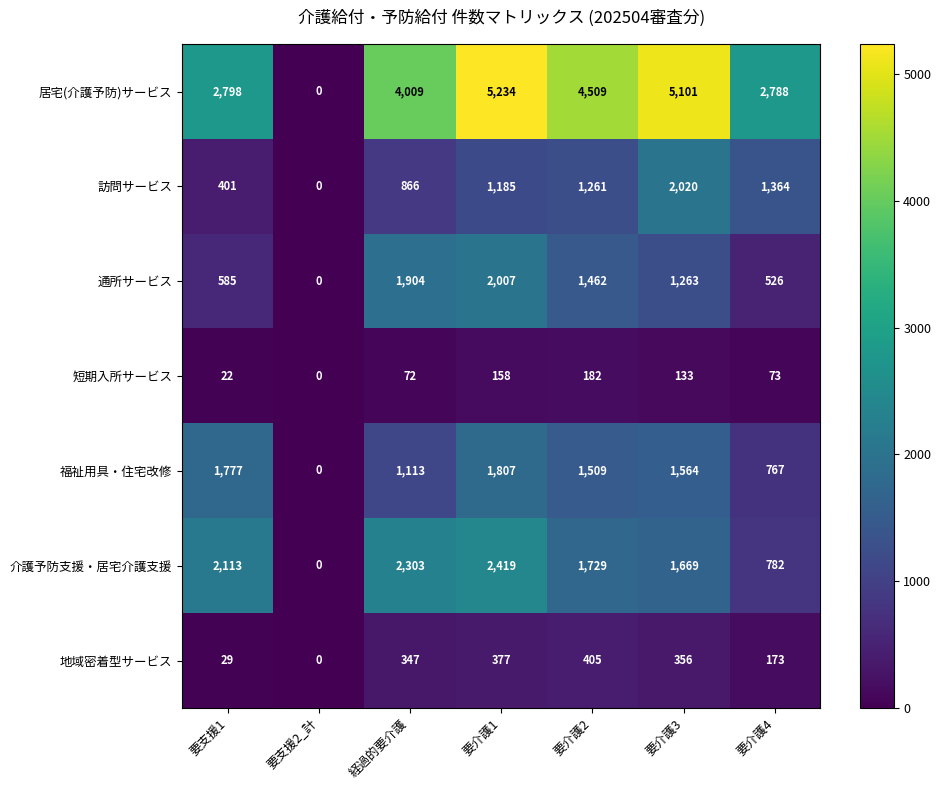

What is the spread (max minus min) of values at 経過的要介護?

3937